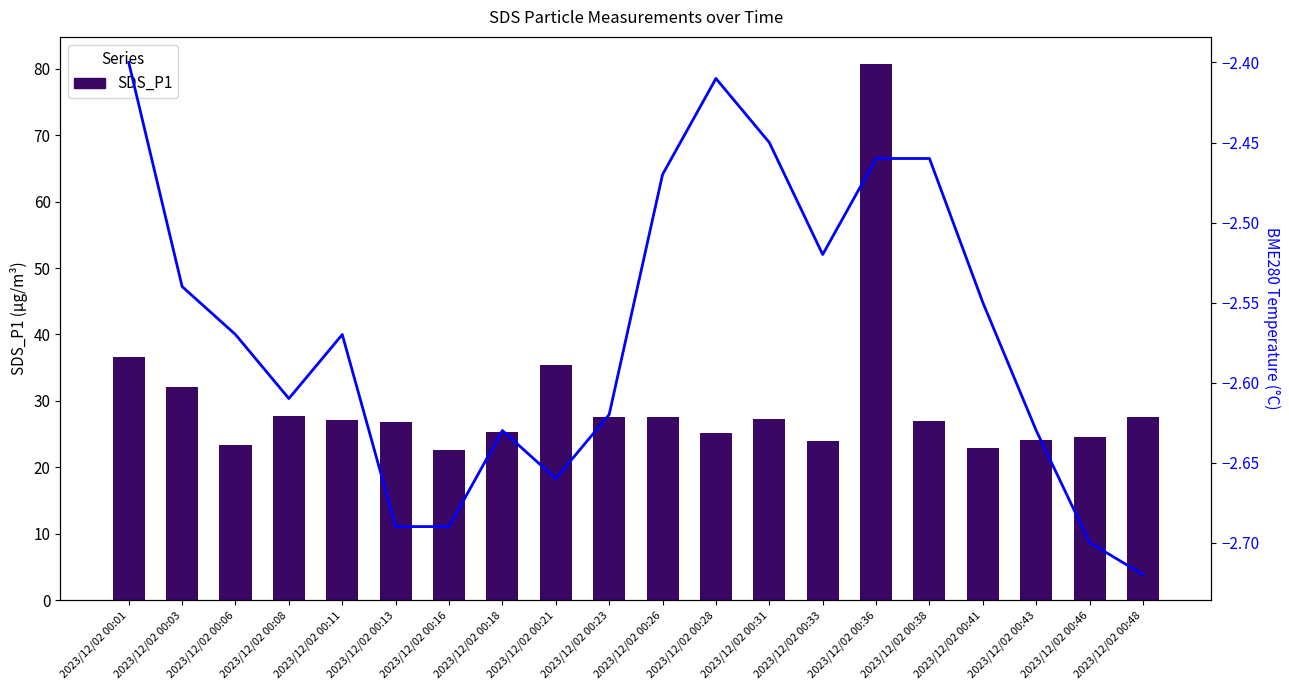

What is the lowest value of the SDS_P1 series?

22.6